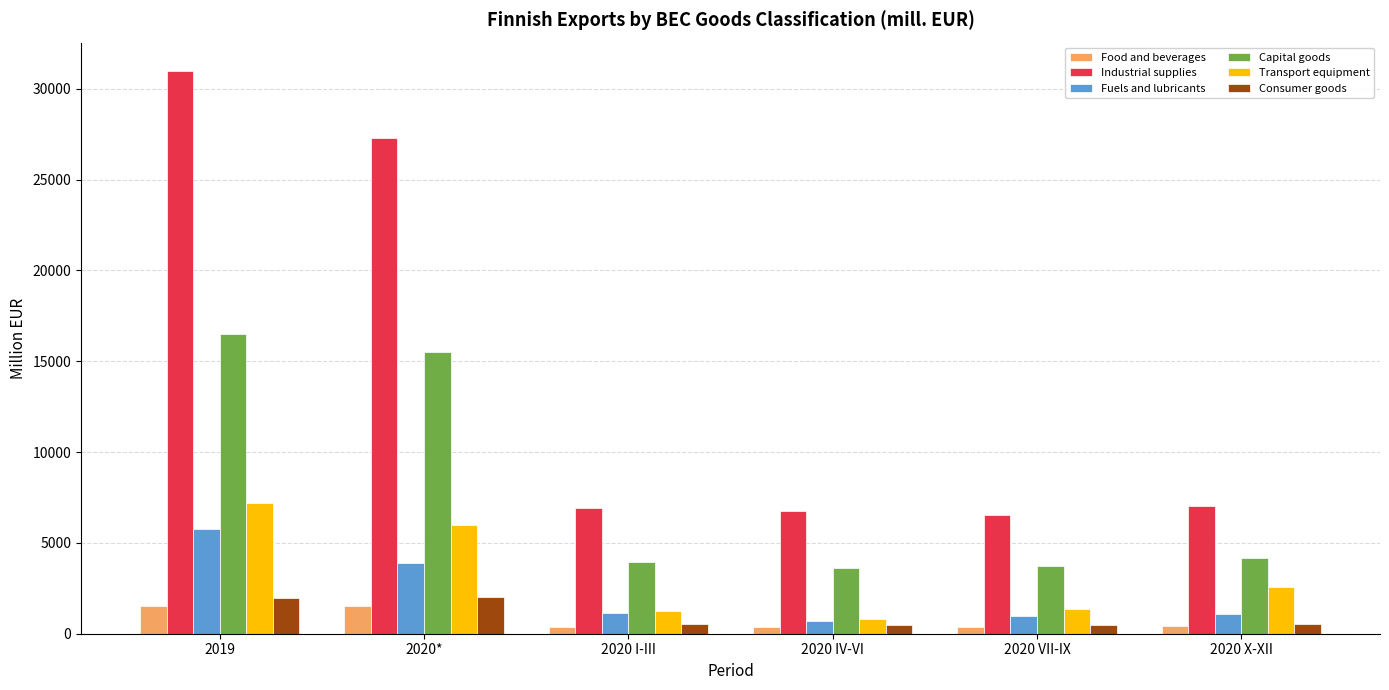

True or false: Food and beverages has a value of 399.2 at 2020 X-XII.

True